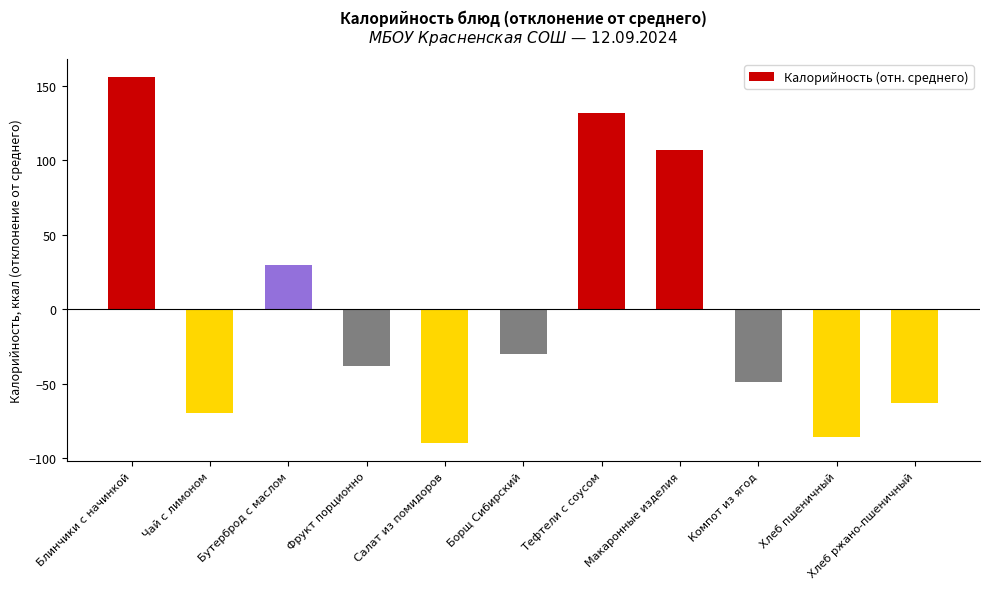

Are the bars horizontal?

No